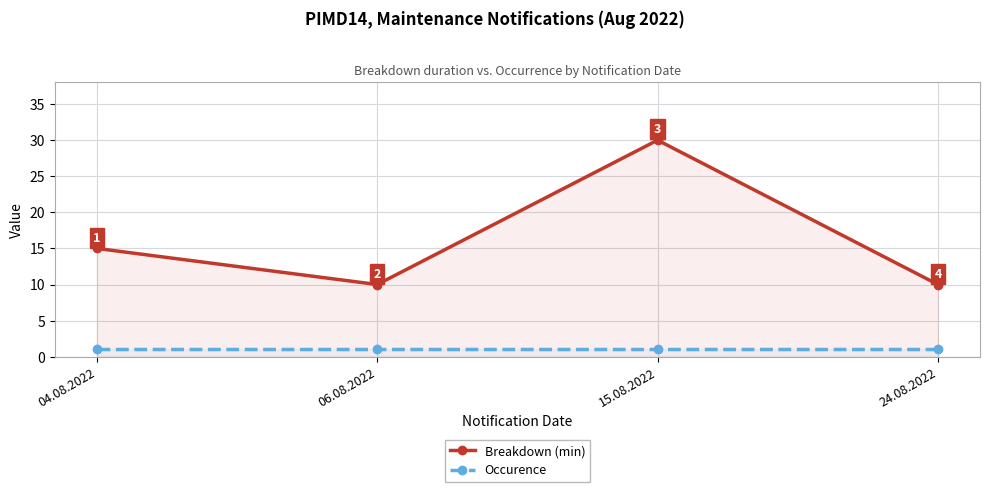

Which has a higher value, 04.08.2022 or 24.08.2022?

04.08.2022